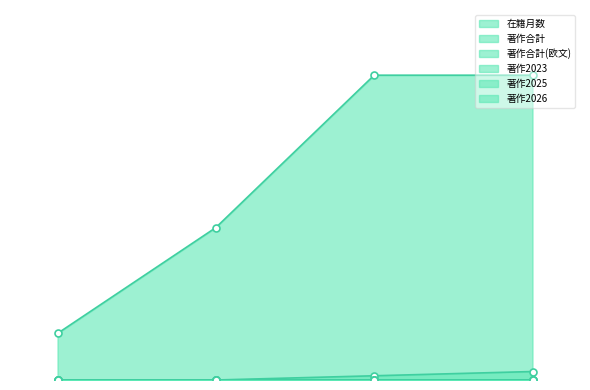

What position from the left is 288515?

2